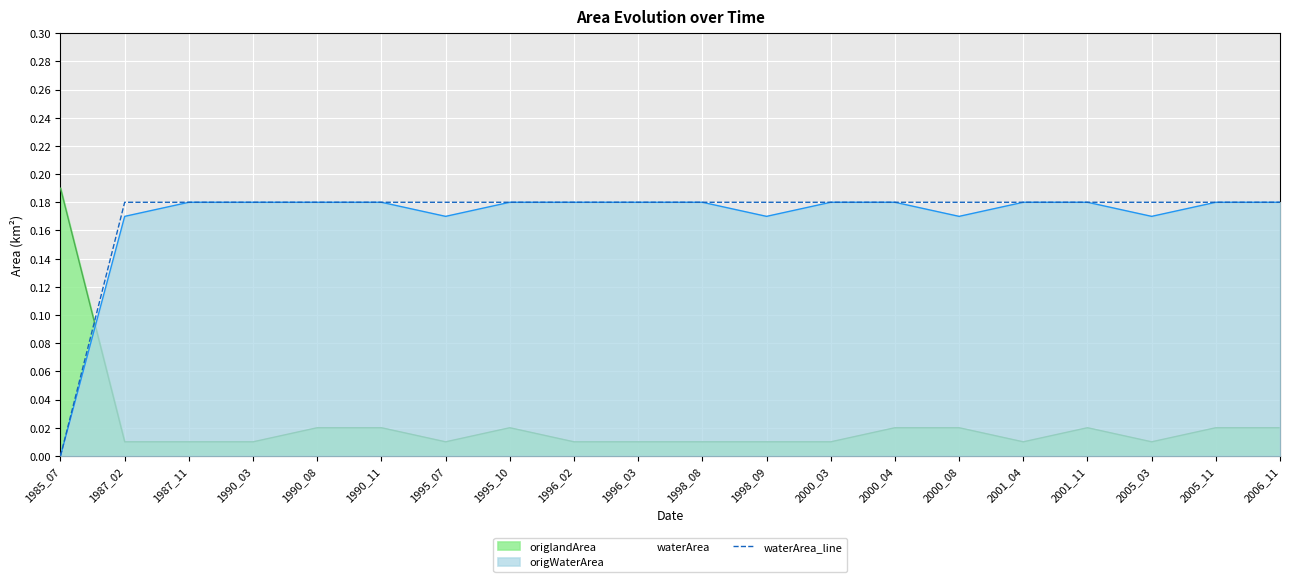

How many positive values are there?

19